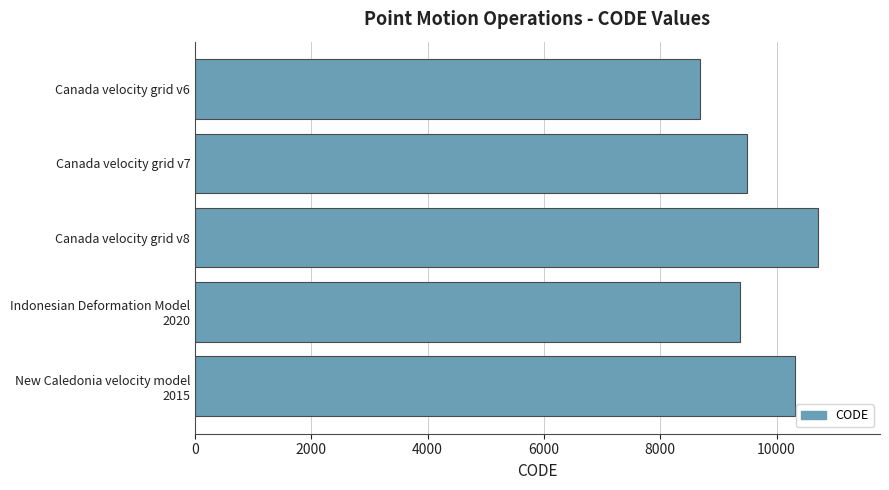

How many distinct data groups are displayed?

1